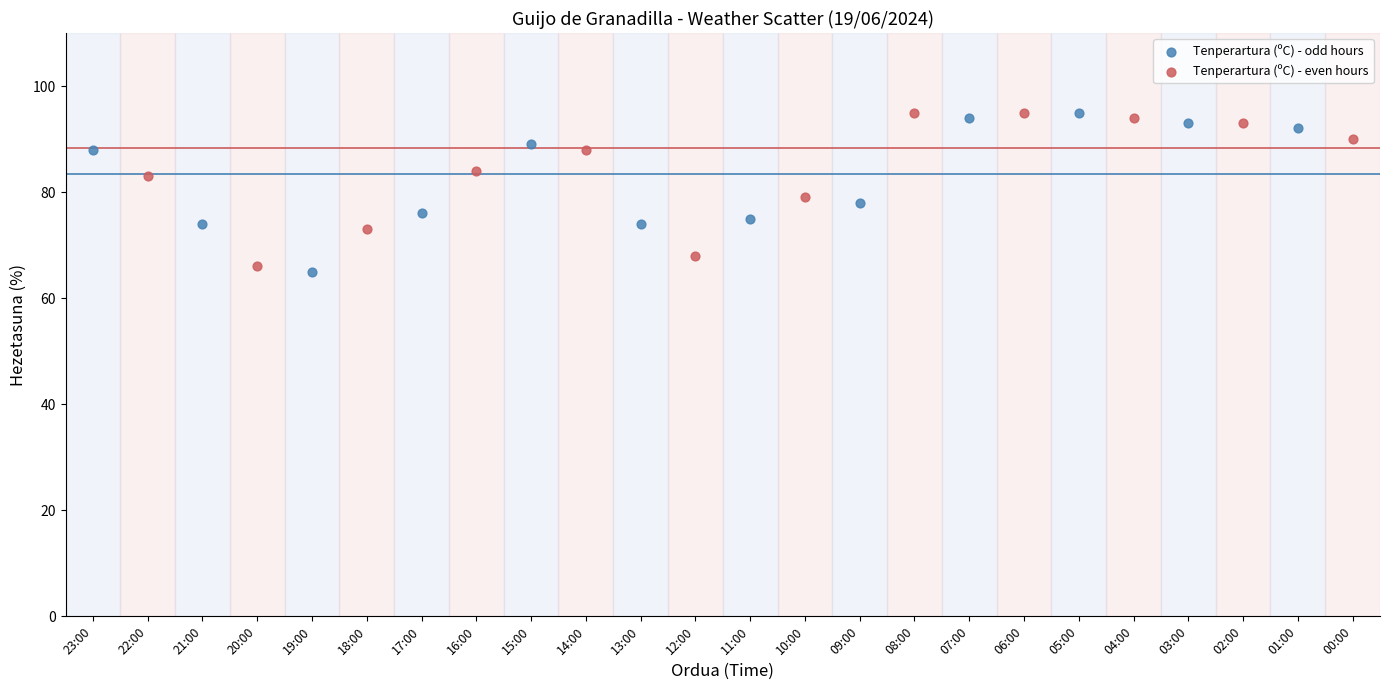

Which series contains the lowest Y value?

Tenperartura (ºC) - odd hours